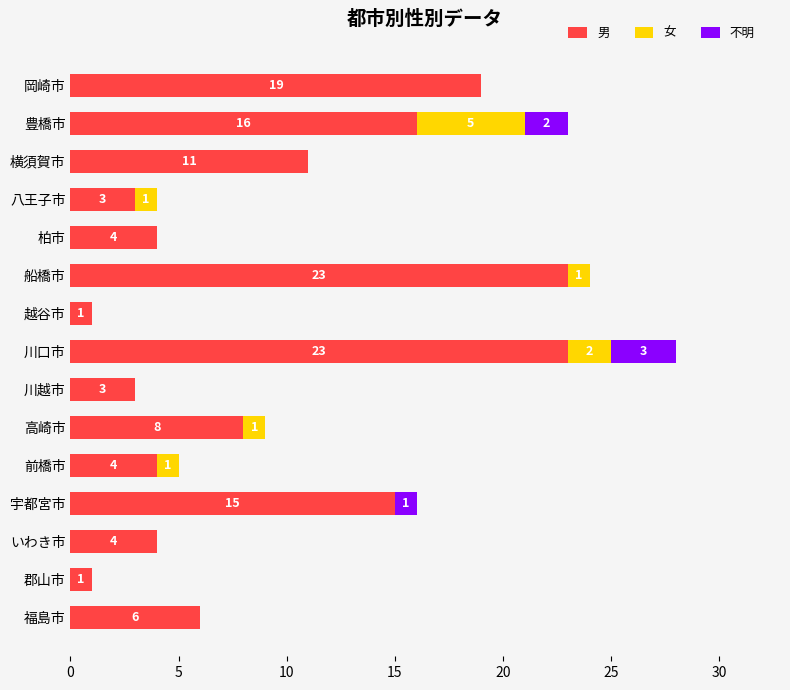

True or false: 男 has a value of 4 at 前橋市.

True